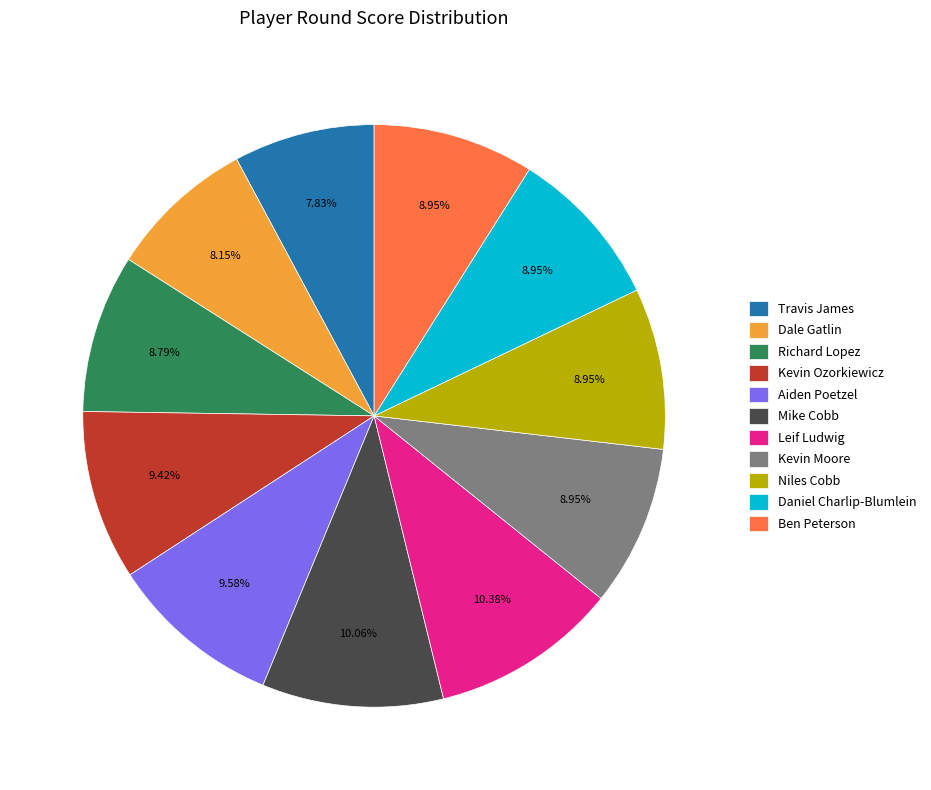

Between Ben Peterson and Dale Gatlin, which is larger?

Ben Peterson